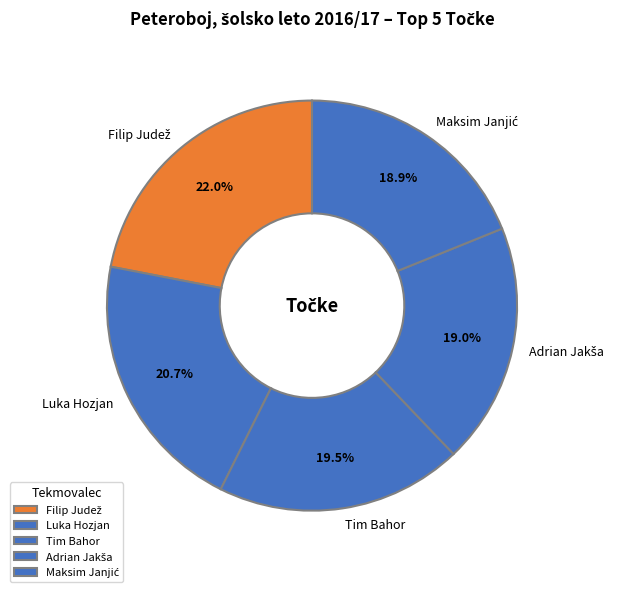

Is there any slice that represents more than half of the pie?

No